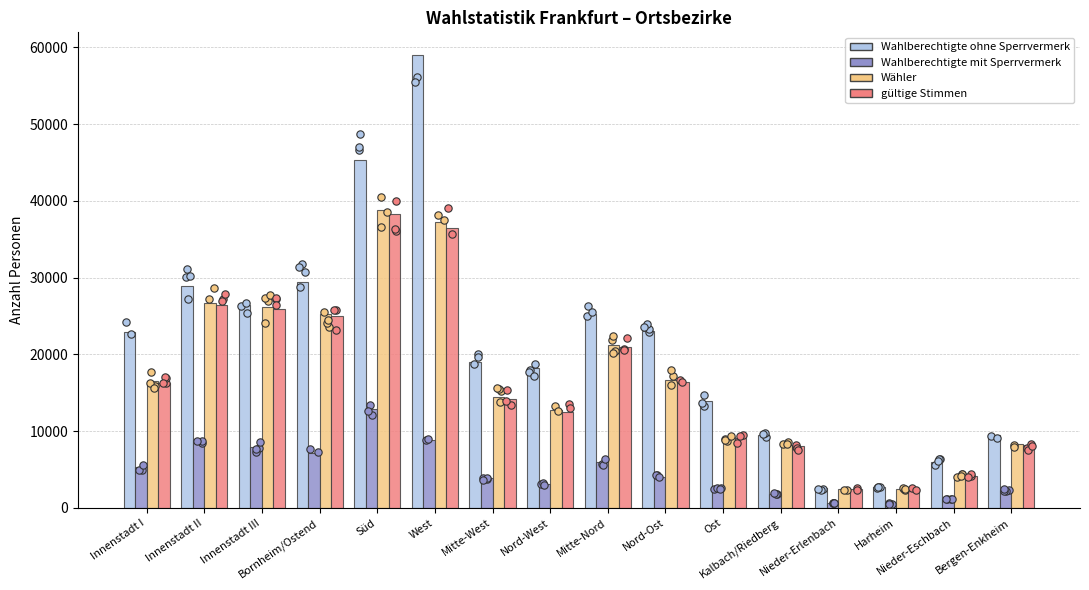

What are all the series names shown in the legend?

Wahlberechtigte ohne Sperrvermerk, Wahlberechtigte mit Sperrvermerk, Wähler, gültige Stimmen